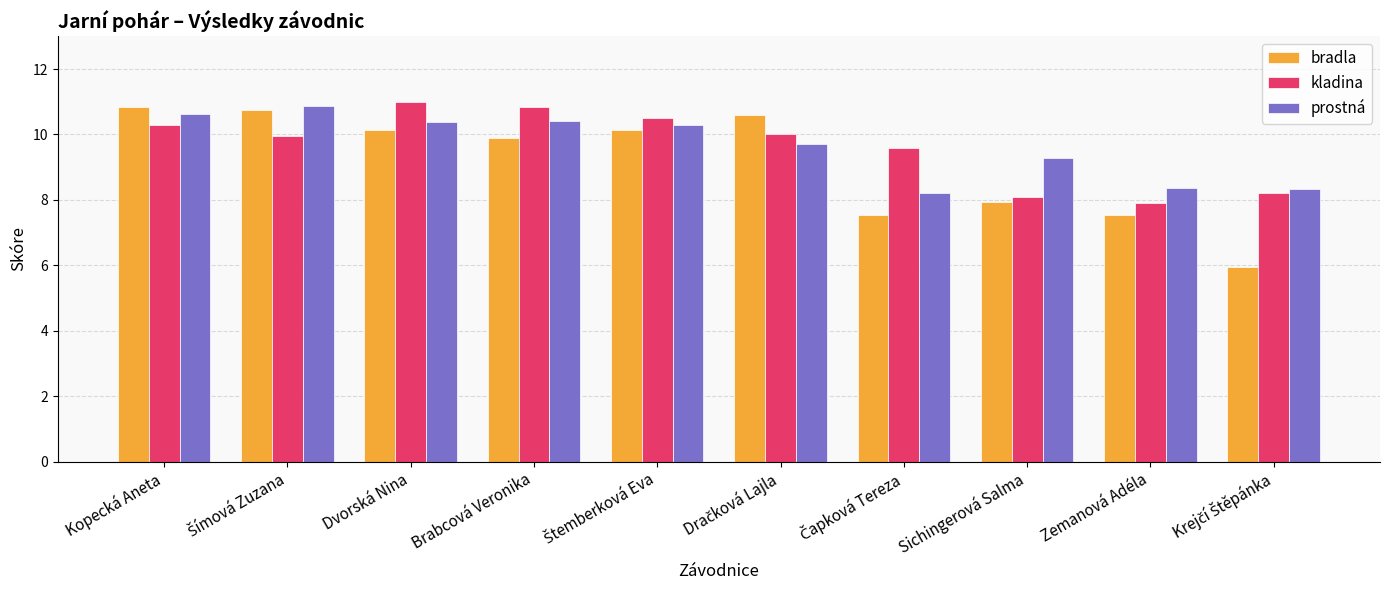

How many data points in prostná are above 10?

5